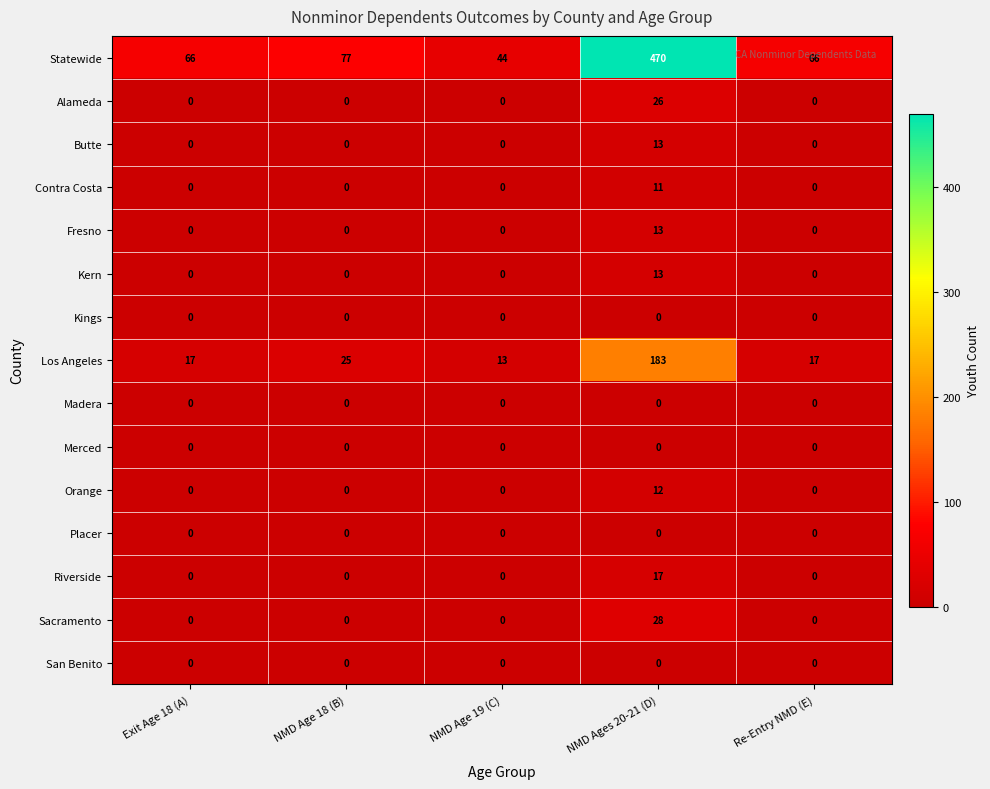

What is the difference between the maximum and minimum values in the Contra Costa series?

11